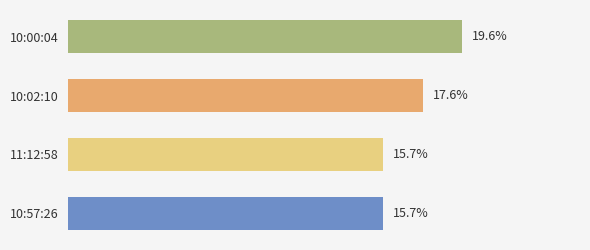

Between 10:00:04 and 11:12:58, which is larger?

10:00:04